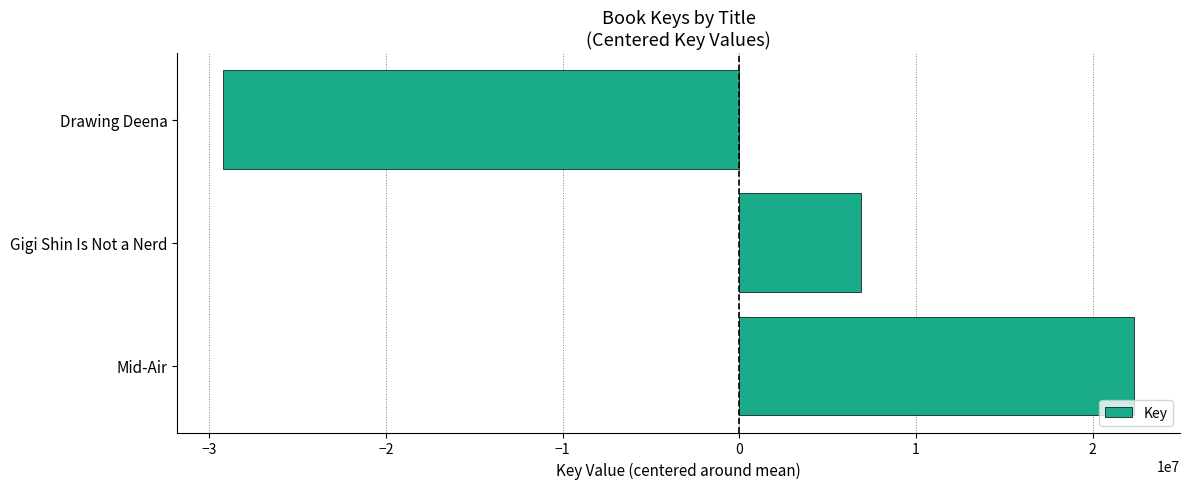

Where is the data nearest to the value -3438214?

Gigi Shin Is Not a Nerd